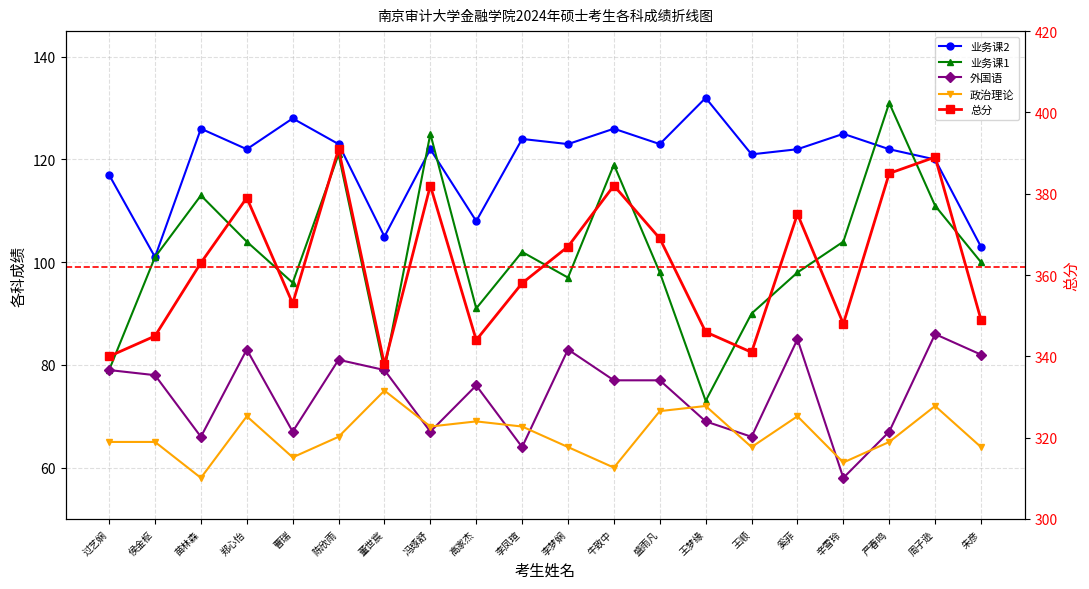

What is the average value of the 业务课2 series?

120